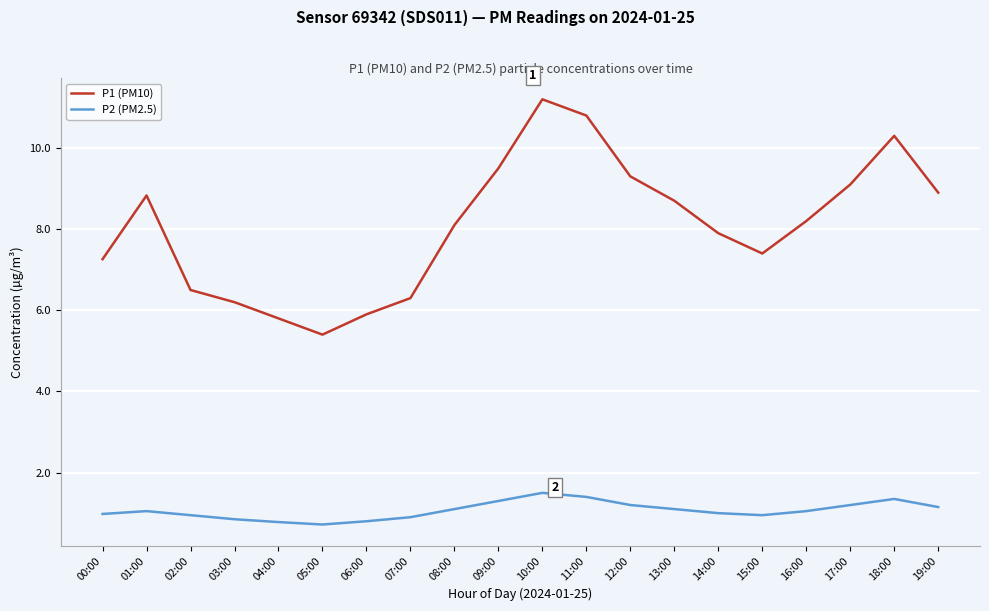

What is the sum of the P1 (PM10) values at 01:00 and 02:00?

15.3